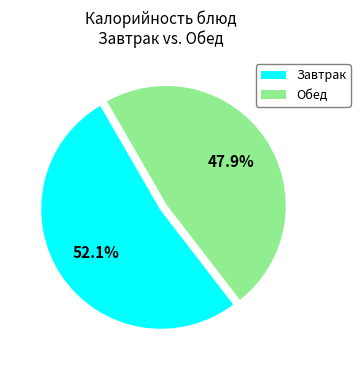

Is there any slice that represents more than half of the pie?

Yes